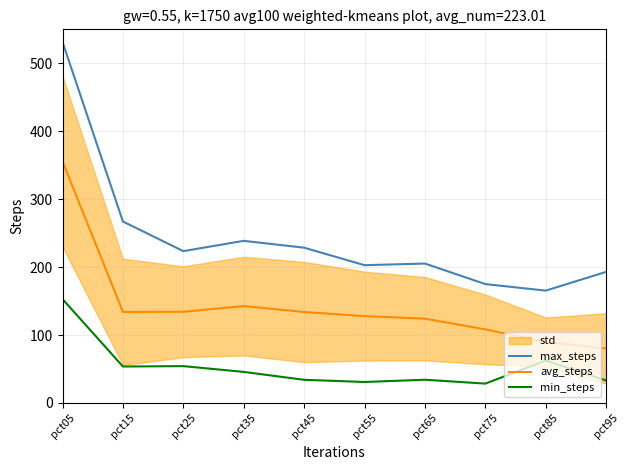

True or false: max_steps and avg_steps intersect in this chart.

False